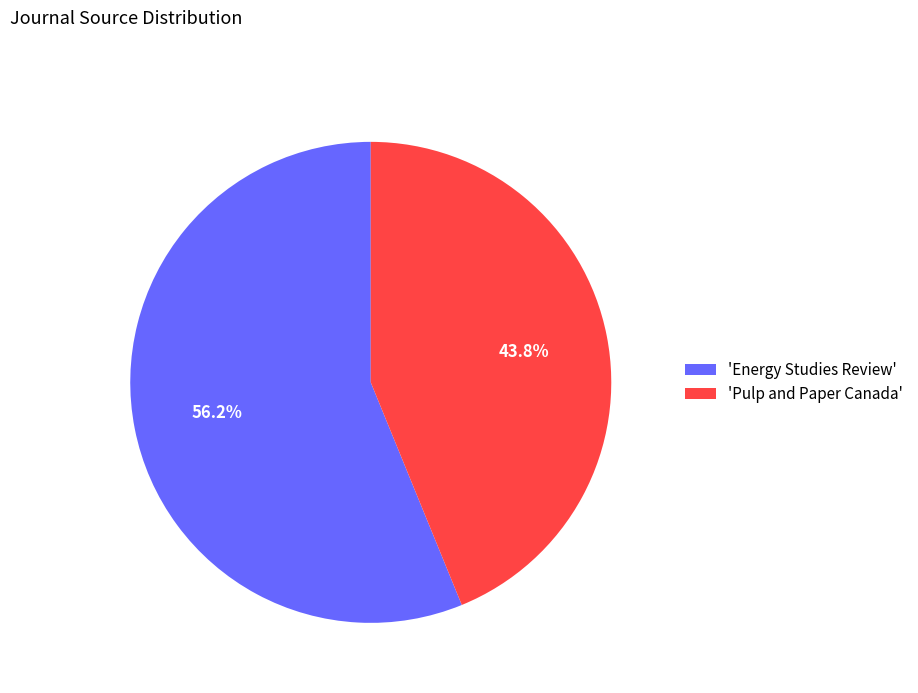

Is 'Pulp and Paper Canada' the majority of the pie?

No